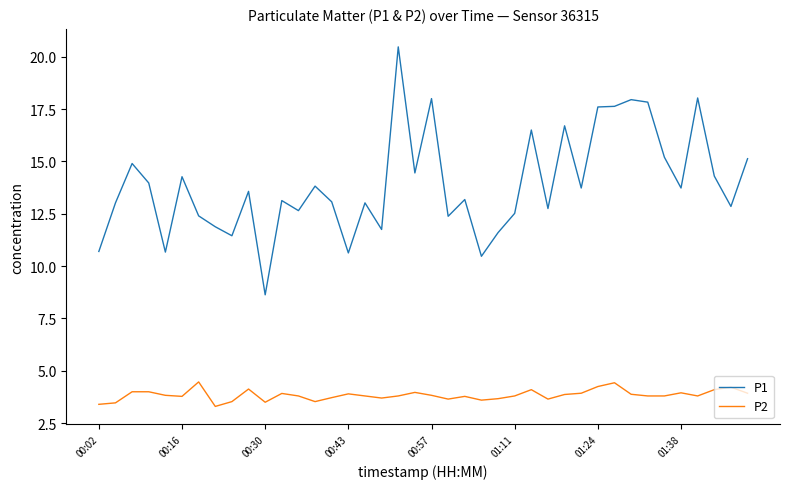

Which series has the widest spread of values?

P1